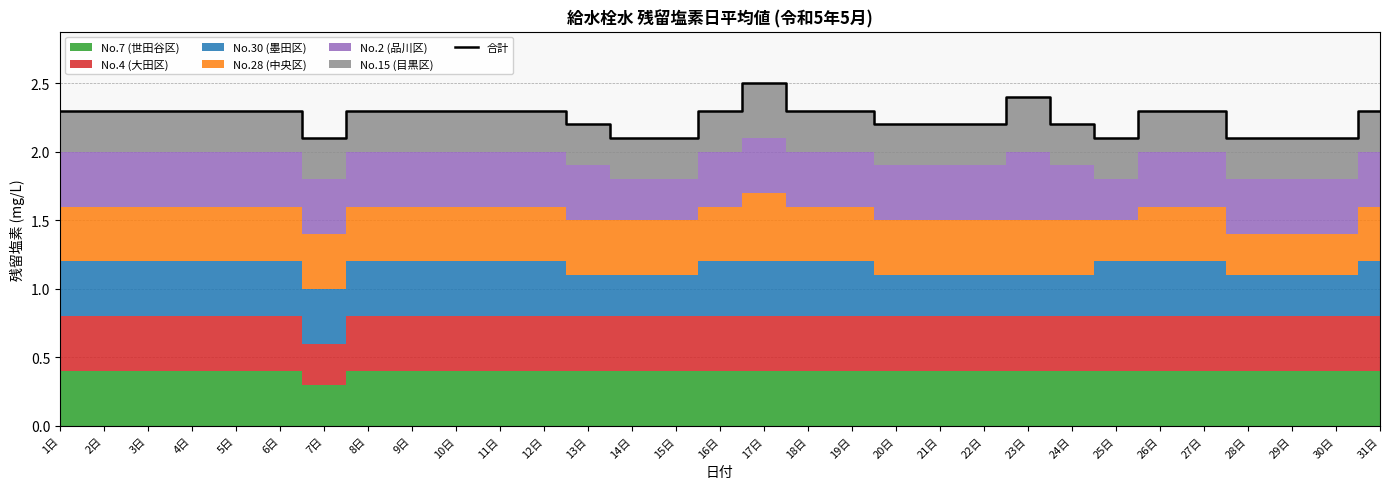

Reading right to left, list all the values displayed in this chart.

2.3	2.1	2.1	2.1	2.3	2.3	2.1	2.2	2.4	2.2	2.2	2.2	2.3	2.3	2.5	2.3	2.1	2.1	2.2	2.3	2.3	2.3	2.3	2.3	2.1	2.3	2.3	2.3	2.3	2.3	2.3